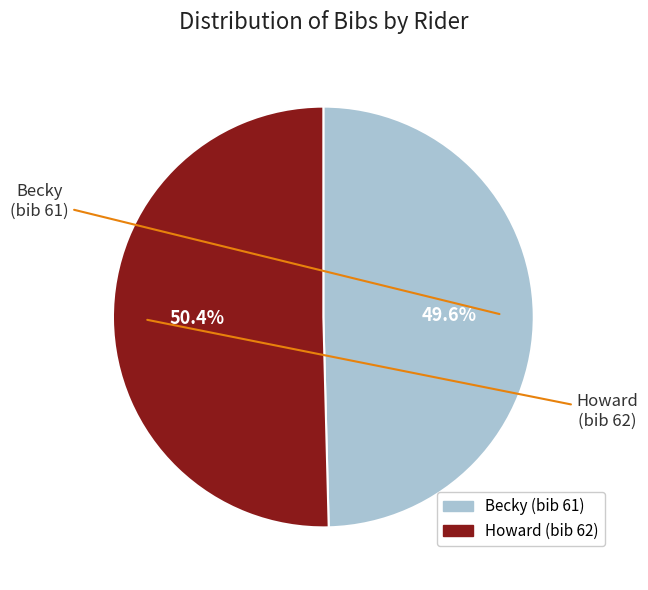

Combined, do Becky and Howard account for over 50%?

Yes